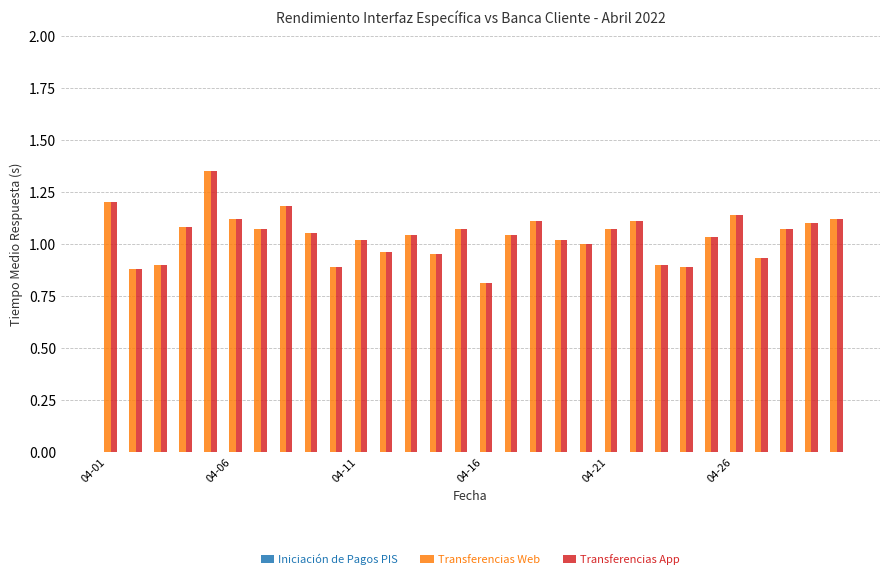

What is the lowest value of the Transferencias App series?

0.8